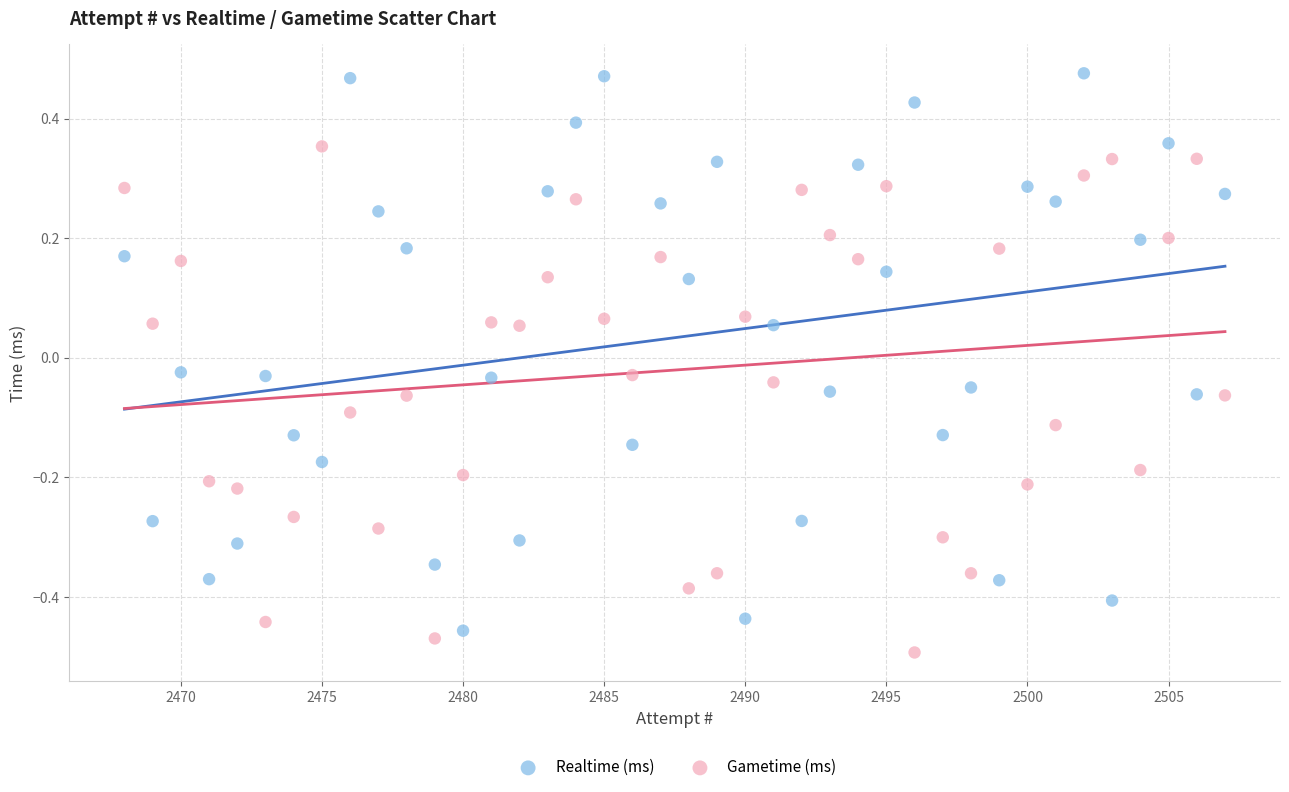

Across all data points, what is the range of X values (max minus min)?

39.0